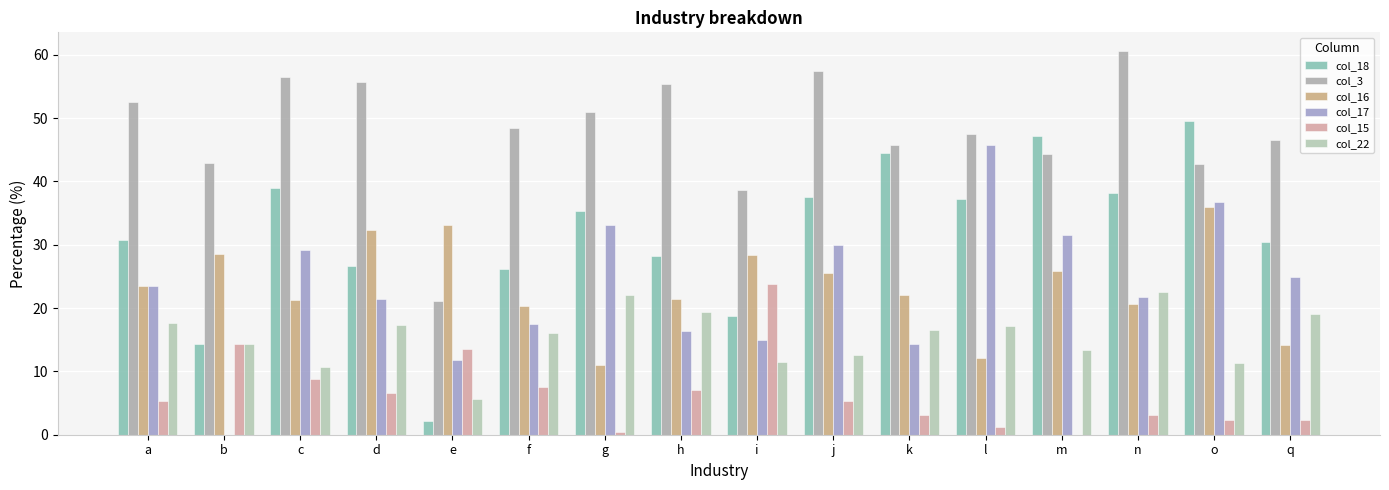

Reading right to left, extract all data points from this chart.

col_18: 30.4	49.6	38.1	47.1	37.2	44.5	37.6	18.7	28.2	35.3	26.2	2.1	26.6	39.0	14.3	30.7
col_3: 46.6	42.7	60.5	44.3	47.4	45.8	57.4	38.7	55.3	50.9	48.5	21.1	55.7	56.4	42.9	52.6
col_16: 14.2	35.9	20.7	25.8	12.1	22.0	25.5	28.4	21.4	11.0	20.3	33.1	32.3	21.3	28.6	23.4
col_17: 24.9	36.7	21.7	31.6	45.7	14.4	30.0	15.0	16.3	33.1	17.5	11.8	21.4	29.2	0.0	23.4
col_15: 2.3	2.4	3.1	0.0	1.2	3.1	5.3	23.8	7.1	0.4	7.6	13.5	6.6	8.8	14.3	5.4
col_22: 19.0	11.3	22.5	13.3	17.1	16.5	12.6	11.5	19.4	22.1	16.0	5.6	17.4	10.7	14.3	17.7